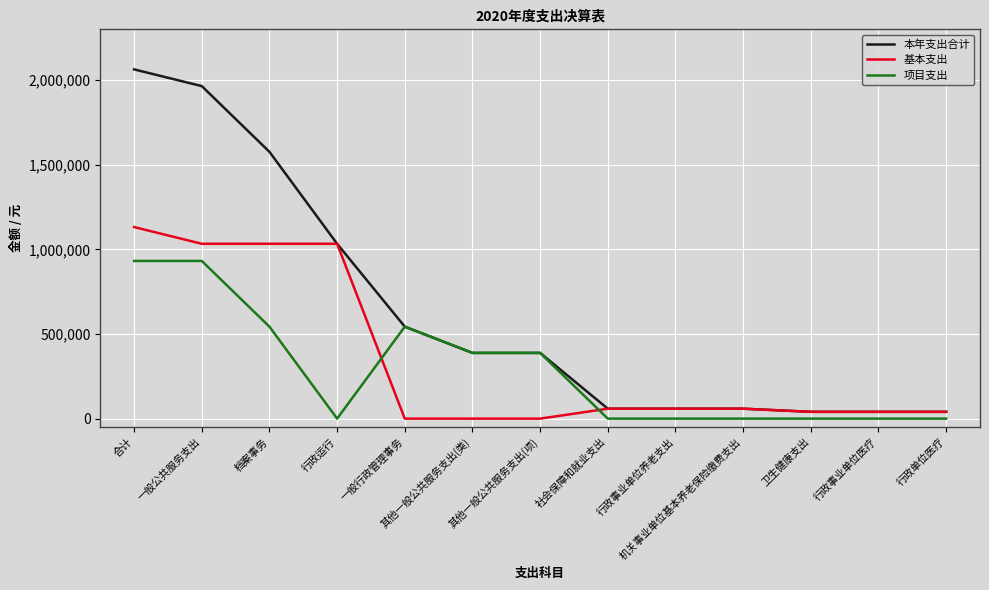

What is the difference between the highest and lowest values at 行政事业单位养老支出?

58615.6